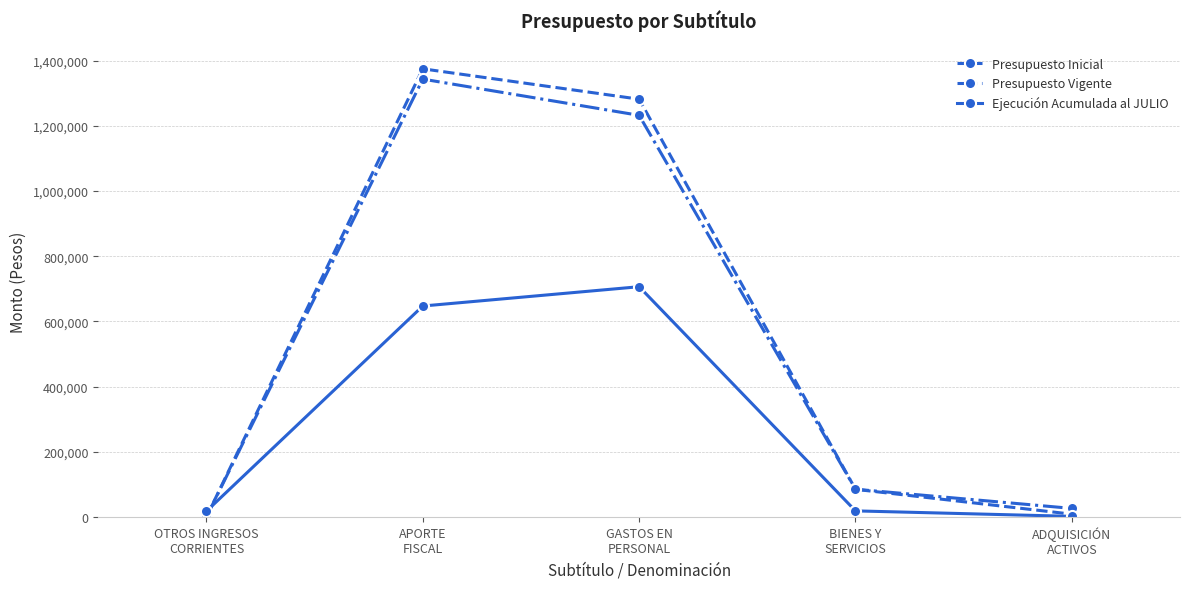

What is the maximum value shown in the chart?

1375230